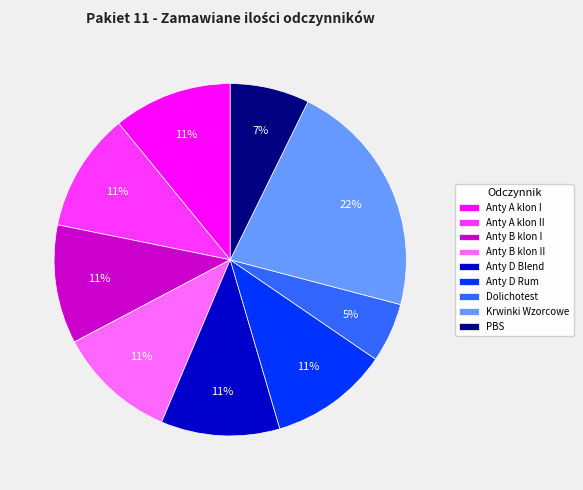

To the nearest percent, what is the average slice percentage?

11%